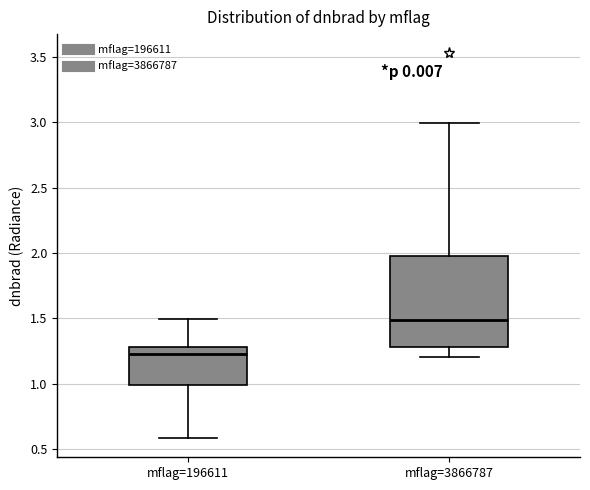

Which box's median line is the lowest?

mflag=196611